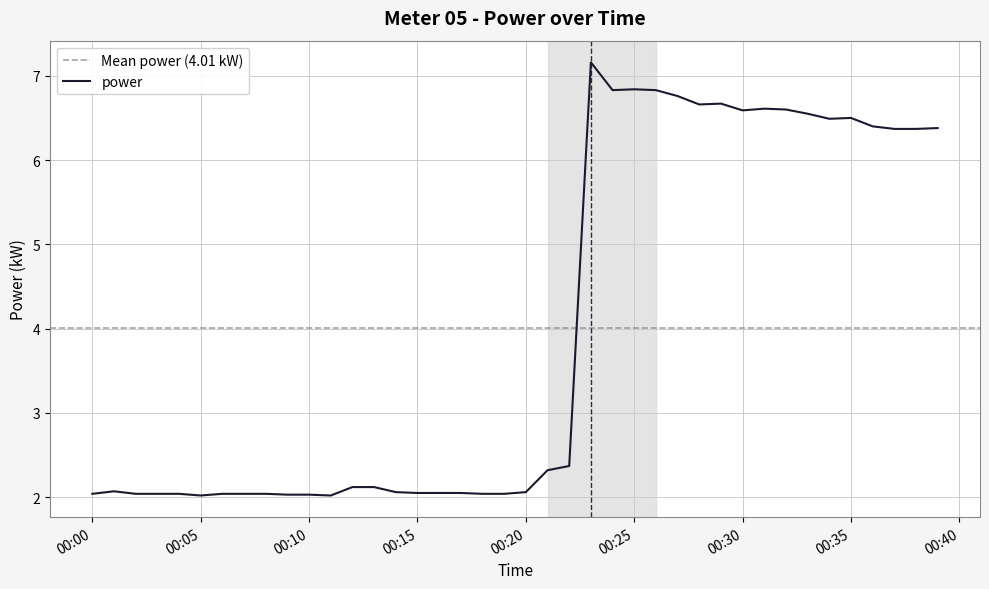

Which label corresponds to the largest value in the chart?

2023-03-27T00:23:00